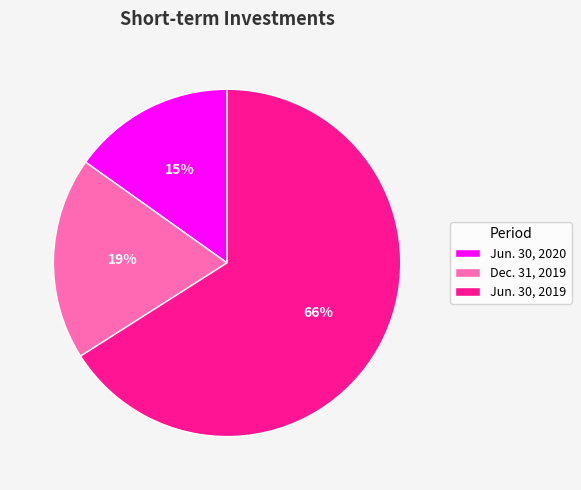

Which category has the biggest portion of the pie?

Jun. 30, 2019